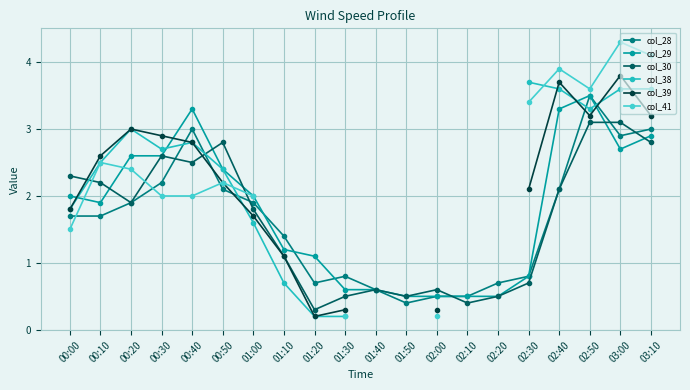

Where is col_30 nearest to the value 1?

01:10